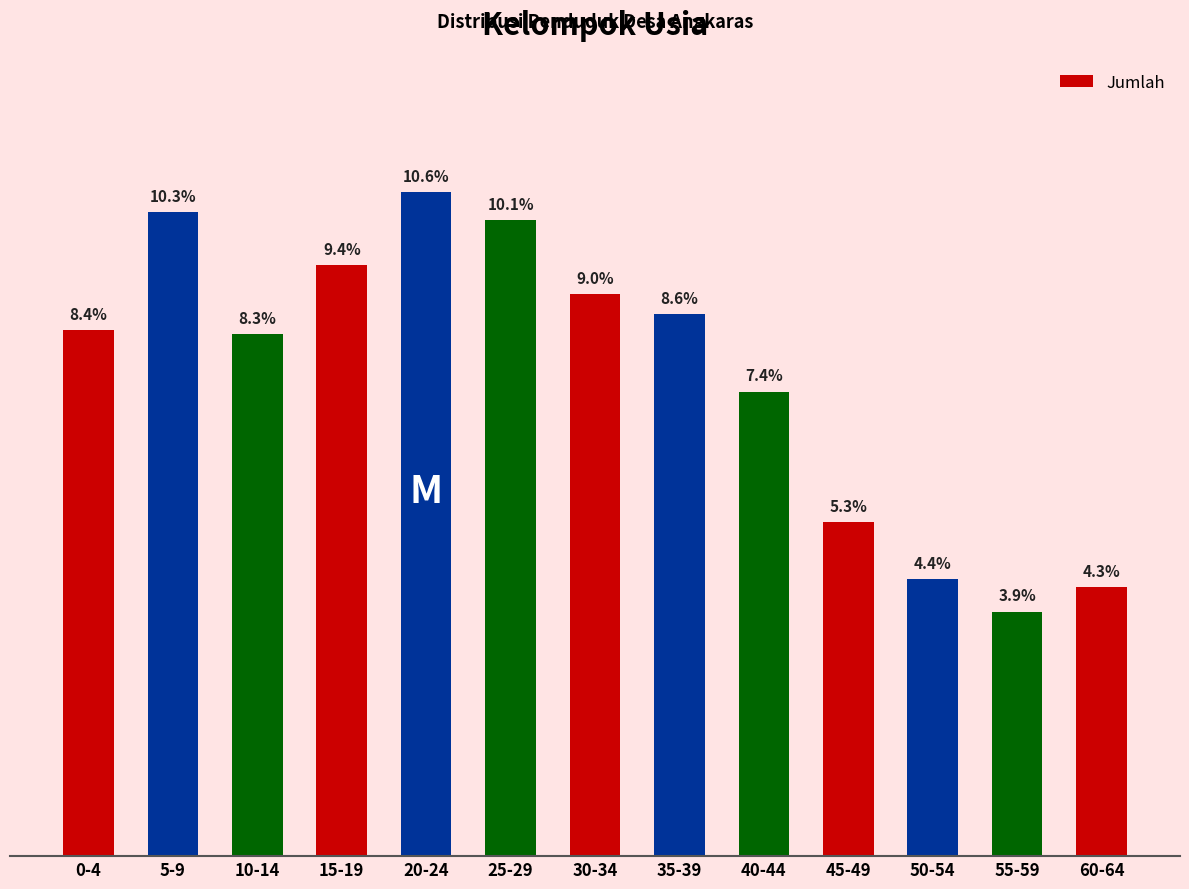

Are the bars horizontal?

No